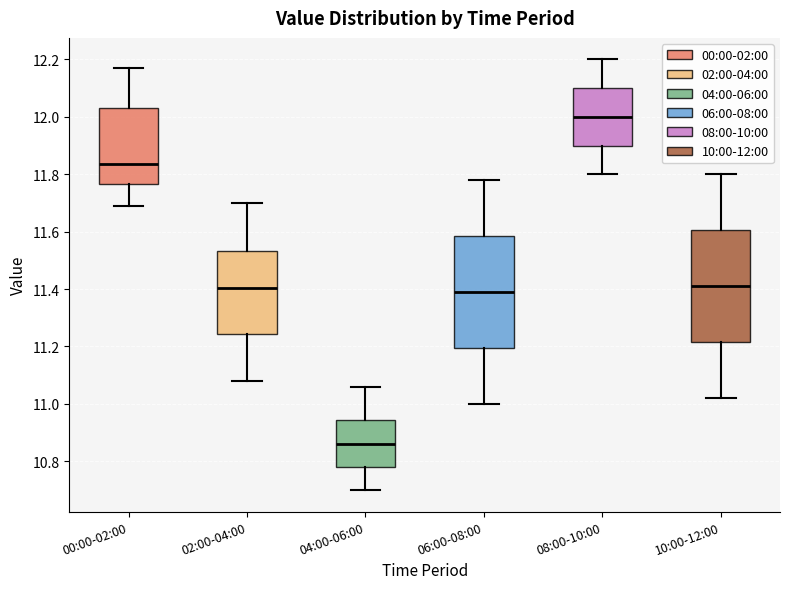

Where does the median line of the box for 02:00-04:00 sit on the y-axis? The values are not printed on the chart, so give them approximately, as read against the axis.

11.40